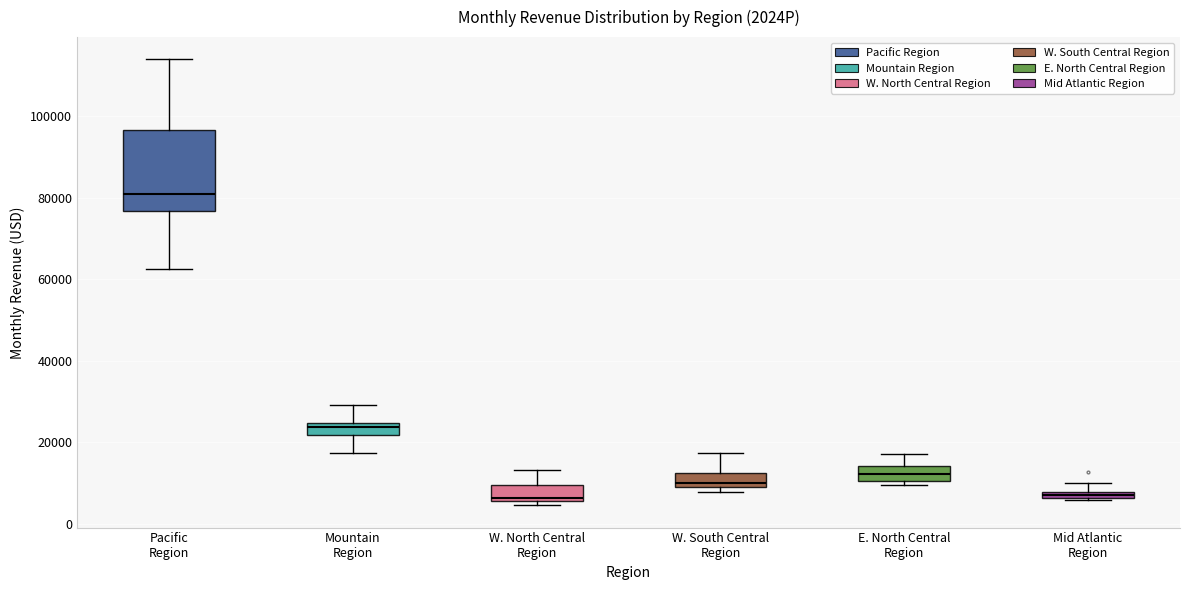

Where is the upper edge of the box for Pacific Region on the y-axis? The values are not printed on the chart, so give them approximately, as read against the axis.

96000